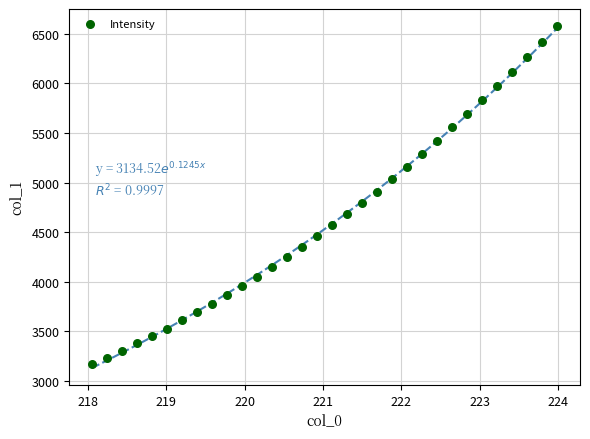

What is the range of X values (max minus min)?

5.9